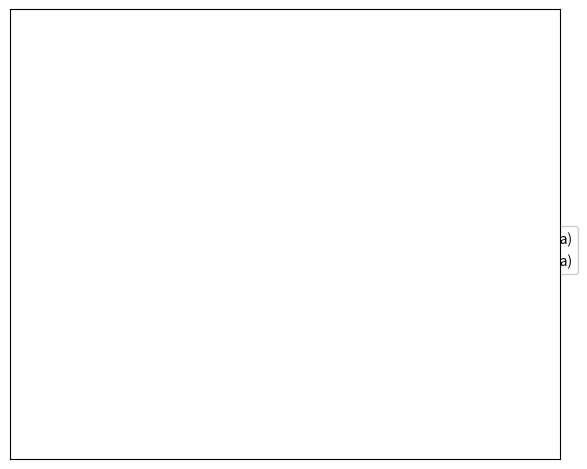

To the nearest percent, what is the average slice percentage?

50%